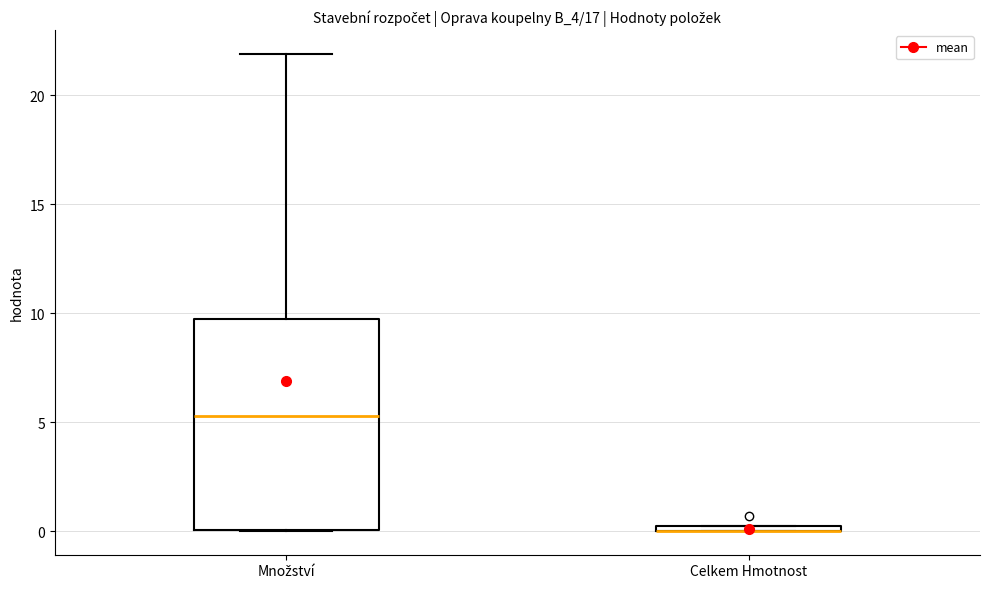

Where does the median line of the box for Množství sit on the y-axis? The values are not printed on the chart, so give them approximately, as read against the axis.

5.5